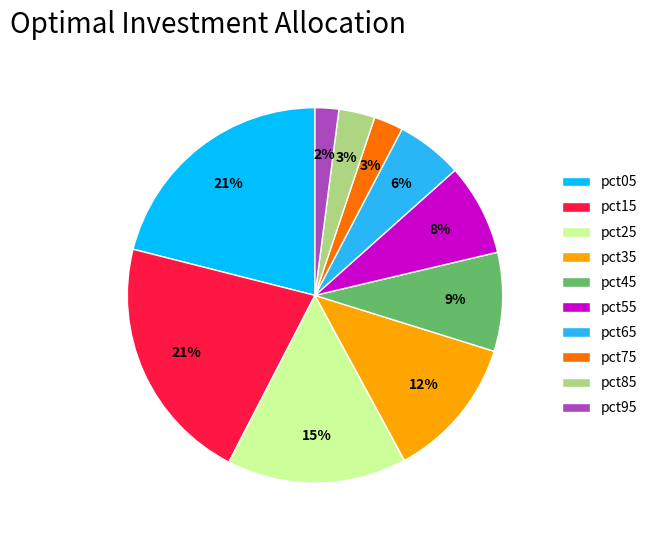

Is the sum of pct85 and pct35 greater than half?

No